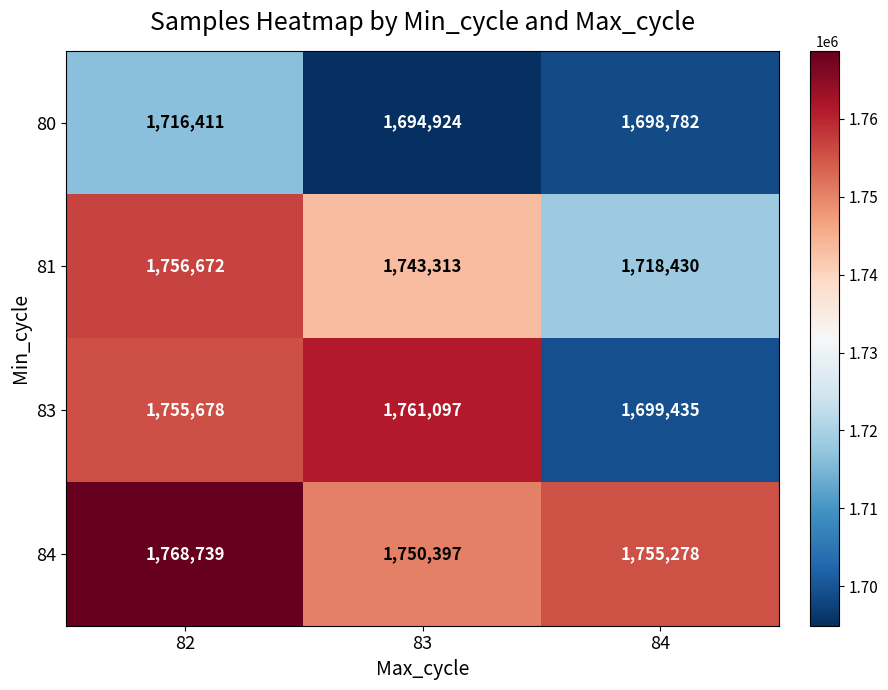

Which series changed the most between 83 and 84?

83